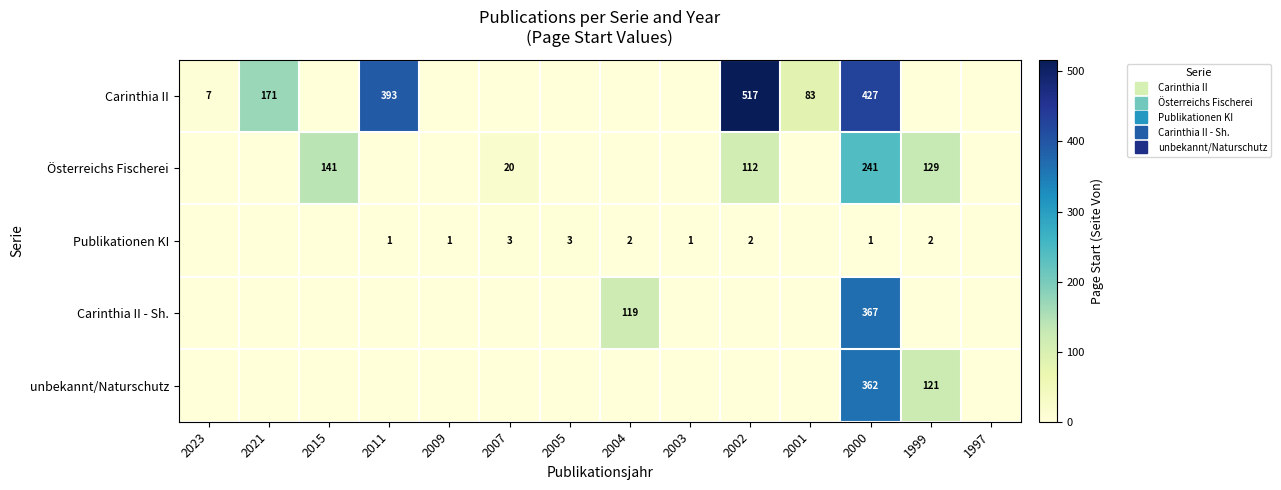

The Carinthia II series shows 427 at 2000. True or false?

True